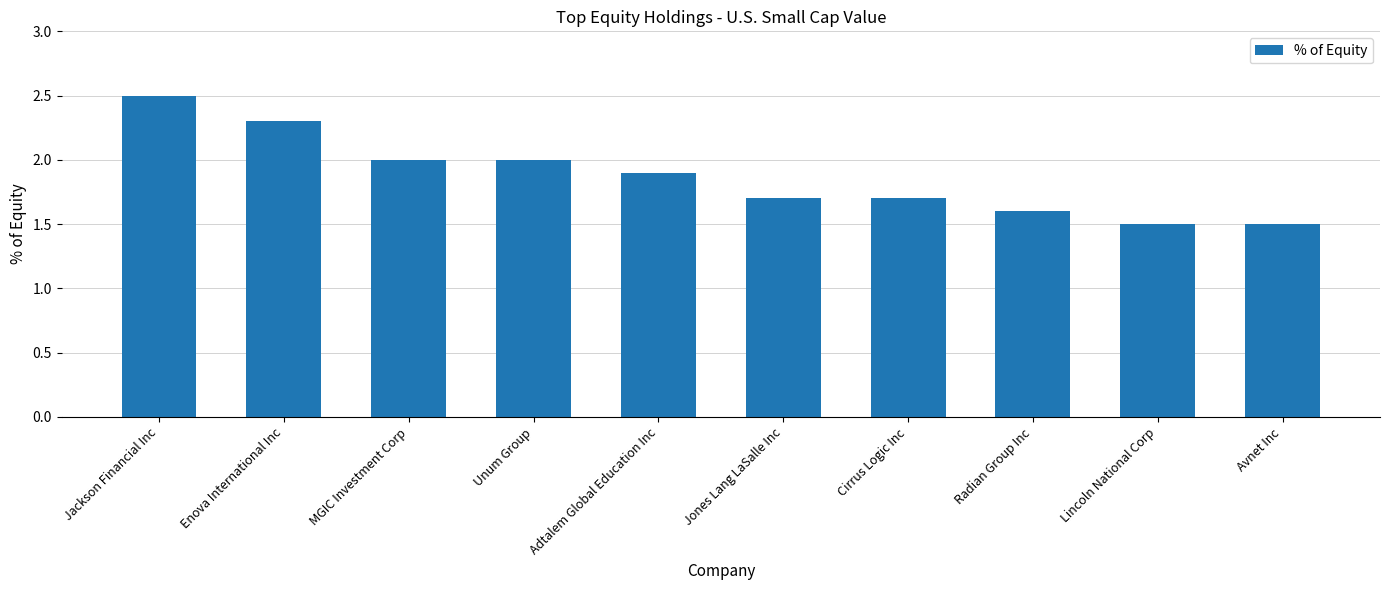

What is the minimum value shown in the chart?

1.5